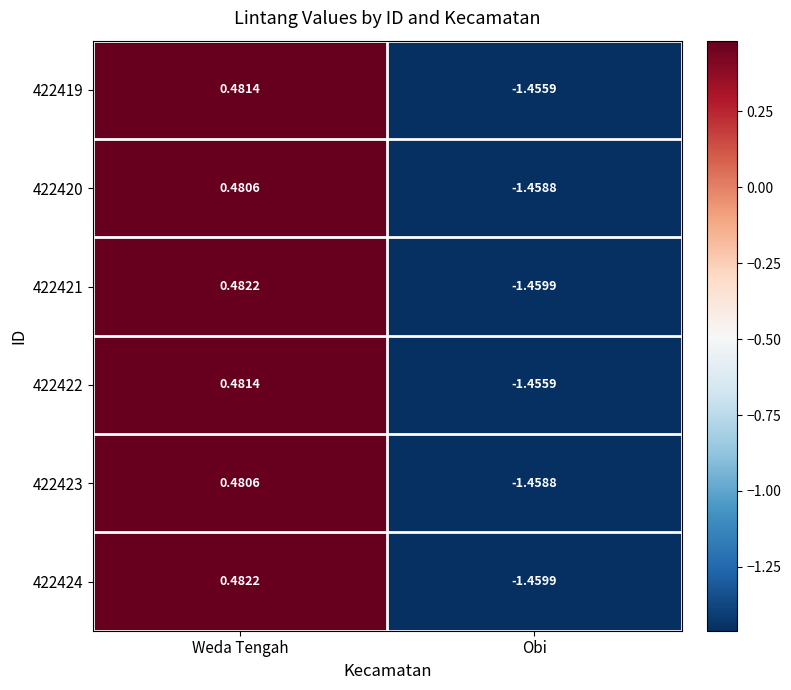

How many data points does each series have?

2